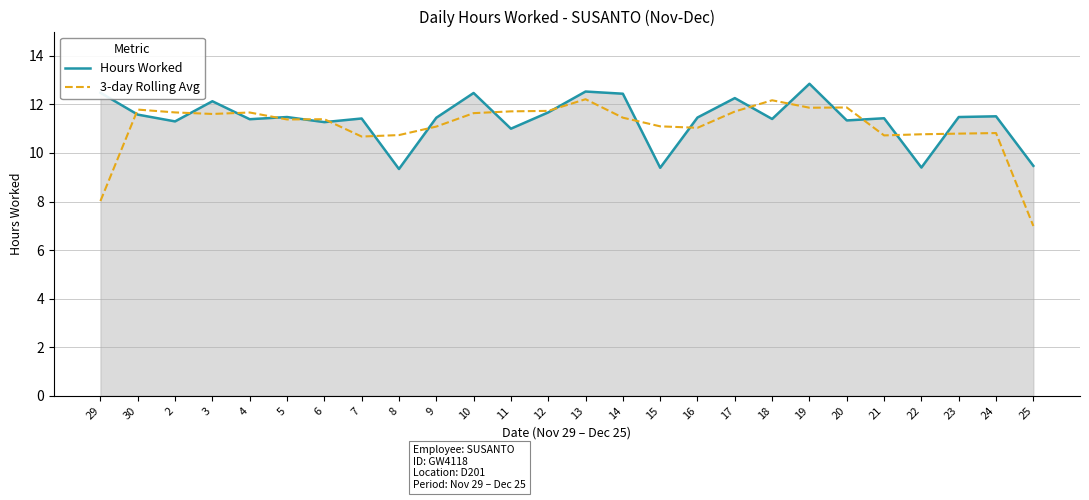

Where is 3-day Rolling Avg nearest to the value 9?

29